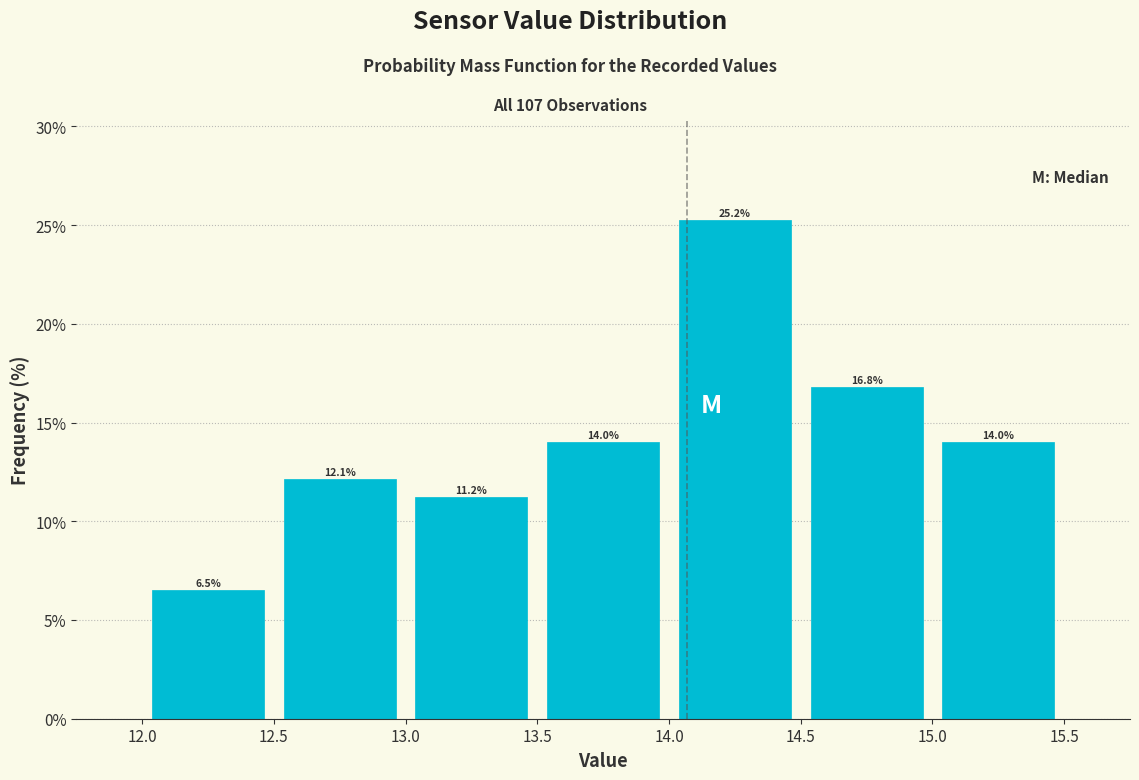

Reading left to right, list every bar in this chart as the range it spans on the x-axis followed by its height.

12.0 to 12.5: 6.5
12.5 to 13.0: 12.1
13.0 to 13.5: 11.2
13.5 to 14.0: 14.0
14.0 to 14.5: 25.2
14.5 to 15.0: 16.8
15.0 to 15.5: 14.0